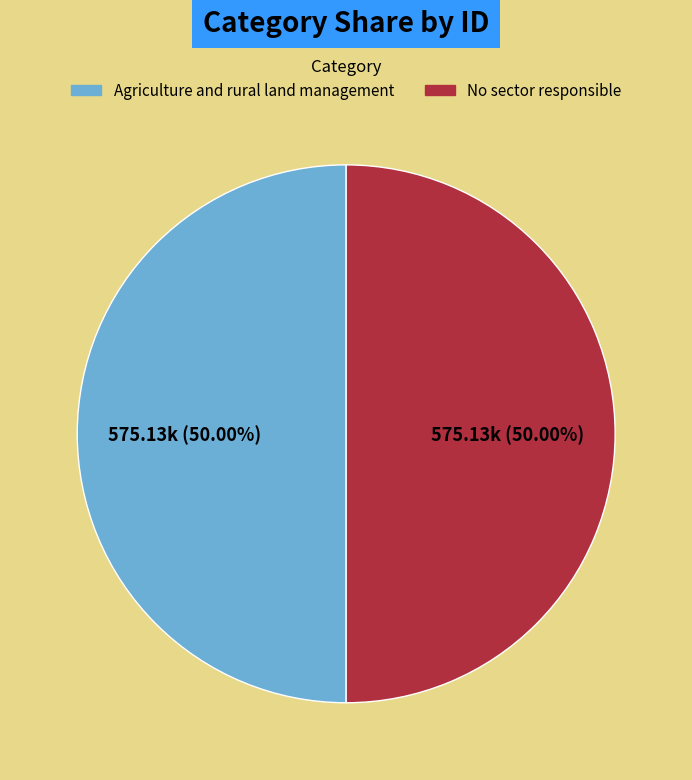

To the nearest percent, what is the average slice percentage?

50%